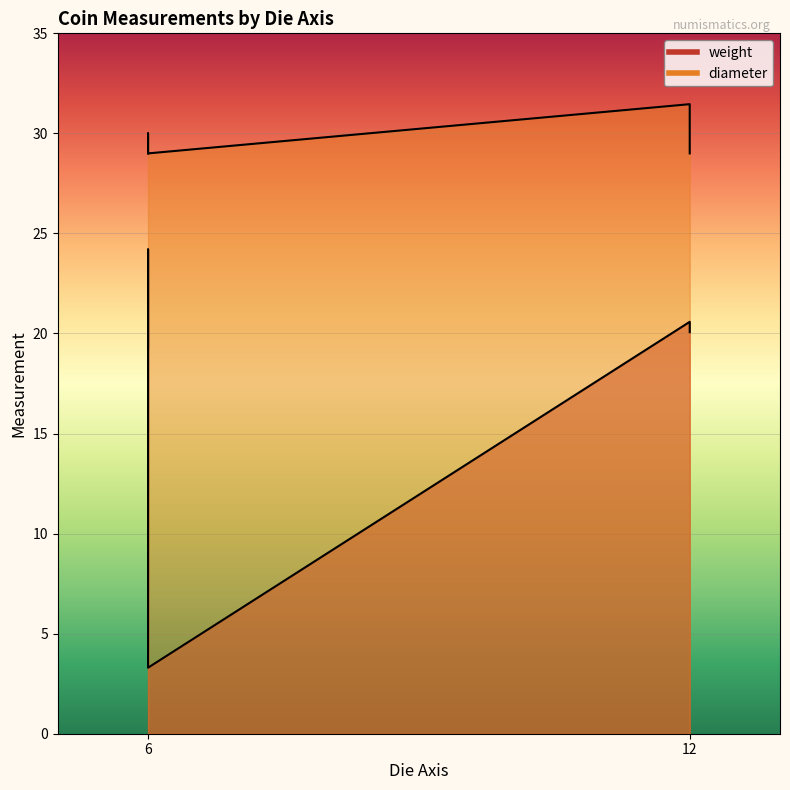

At 6, list the series in order from smallest to largest.

weight, diameter